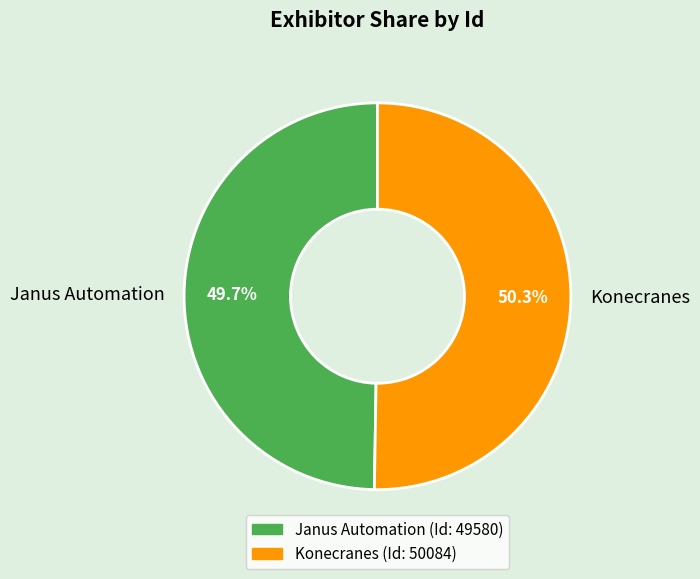

What is the total percentage of Konecranes and Janus Automation?

100.0%